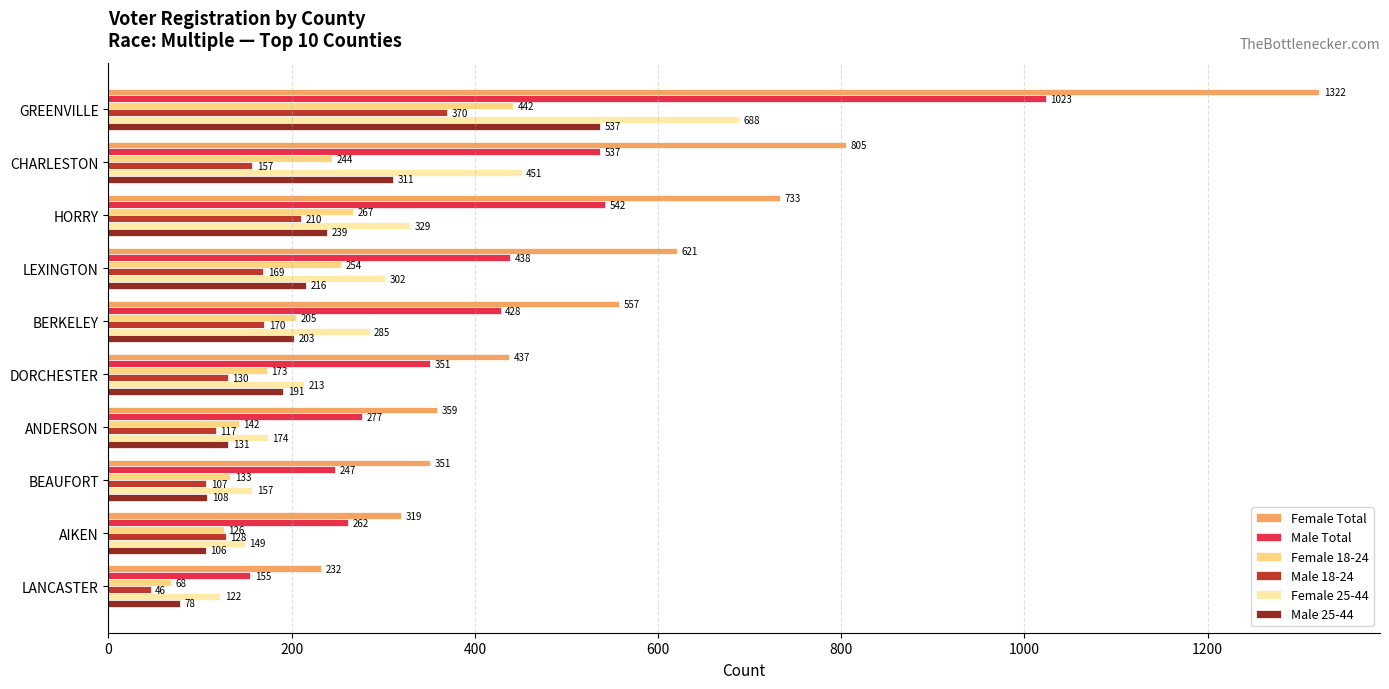

Between HORRY and BERKELEY, which series saw the biggest shift?

Female Total